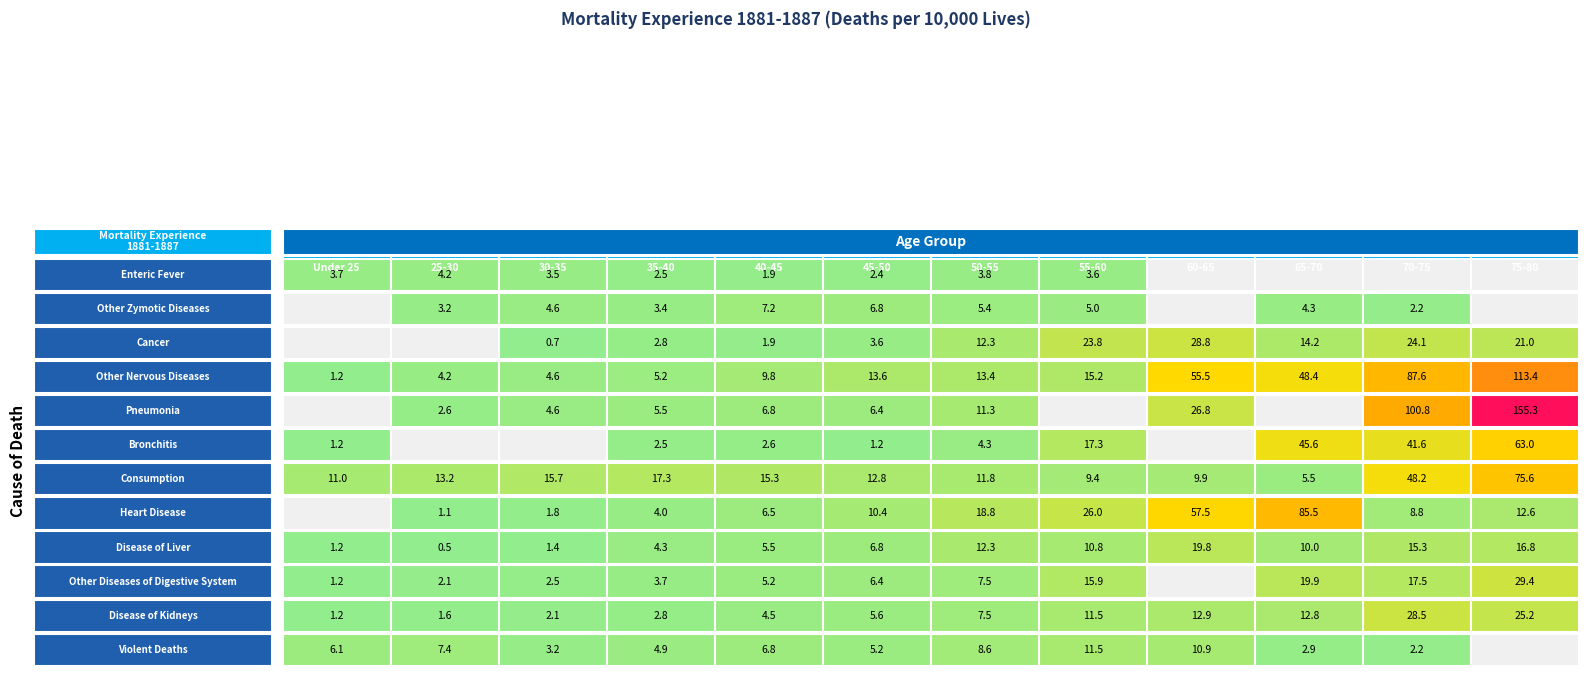

What is the maximum value for Cancer?

28.8